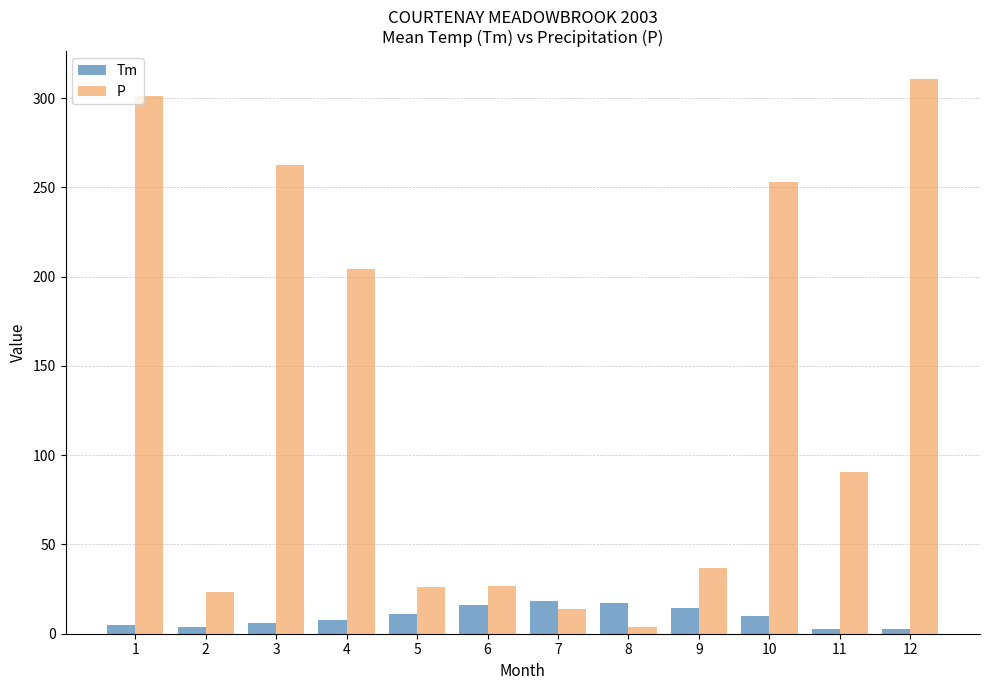

What is the difference between the highest and lowest values at 6?

10.4